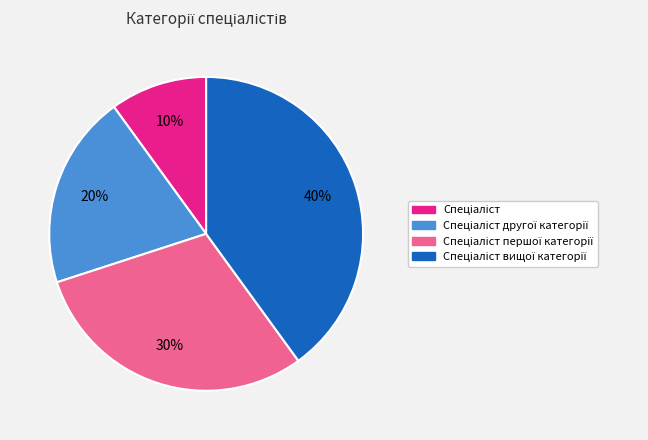

Is there any slice that represents more than half of the pie?

No